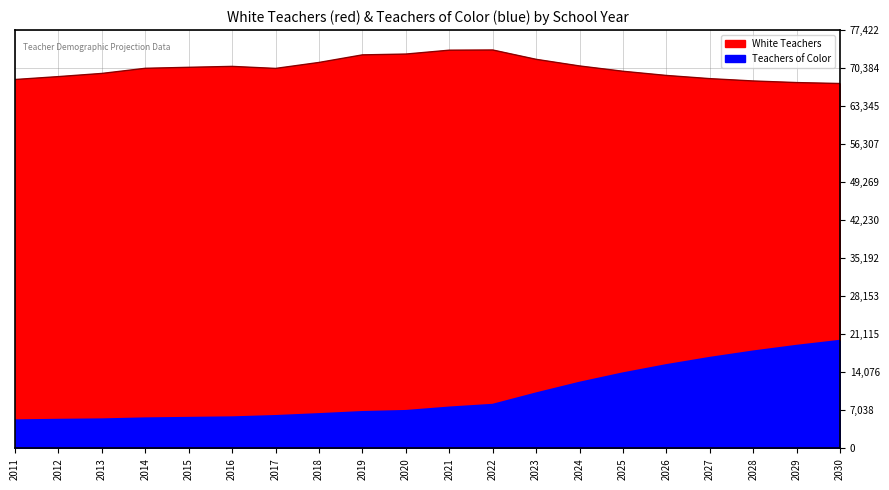

Is it true that Teachers of Color equals 20285.1 at 2024?

False